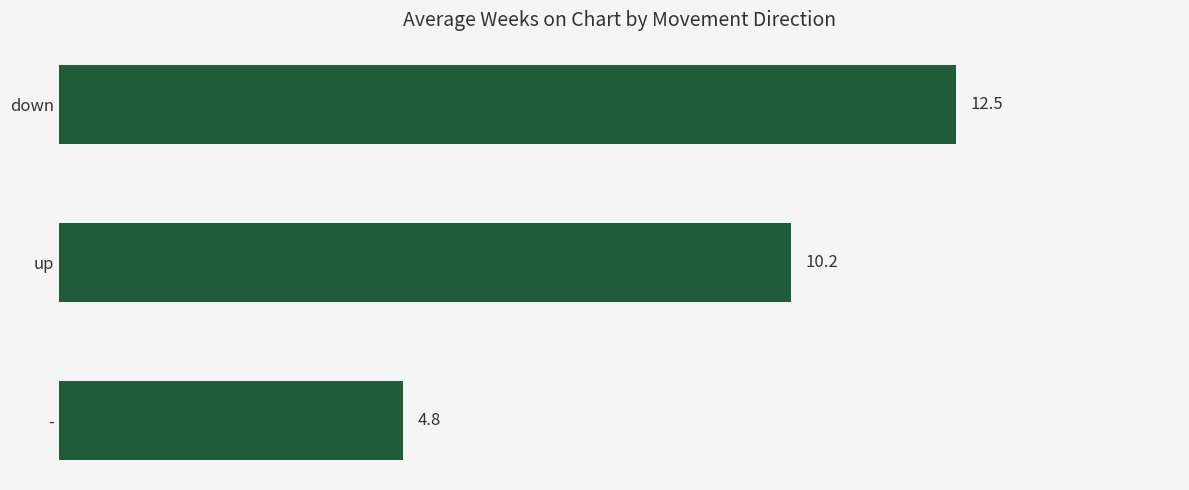

Reading top to bottom, what are all the values shown in this chart?

12.5	10.2	4.8